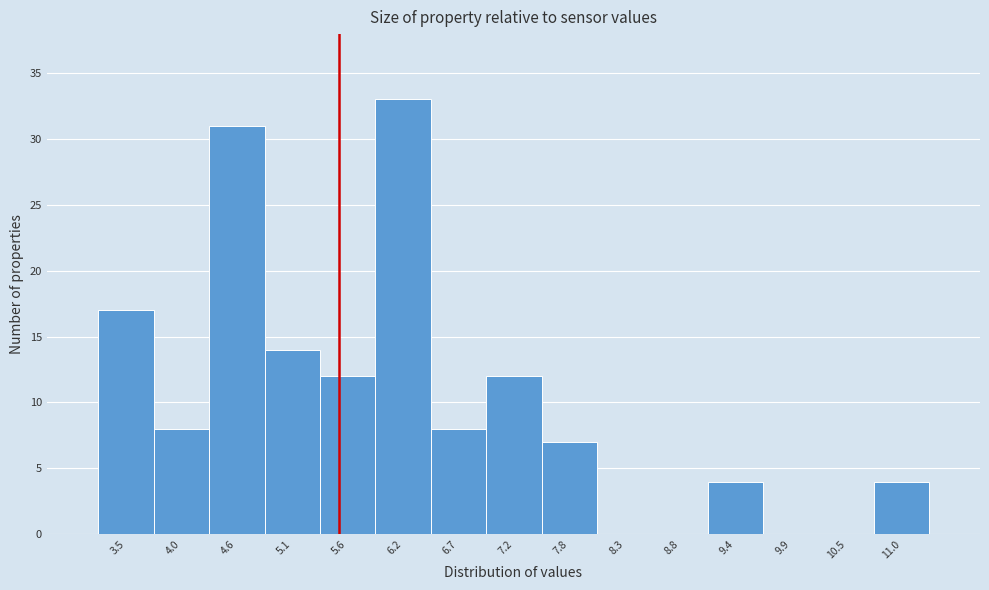

Over which range of the x-axis is the bar tallest?

5.9 to 6.4